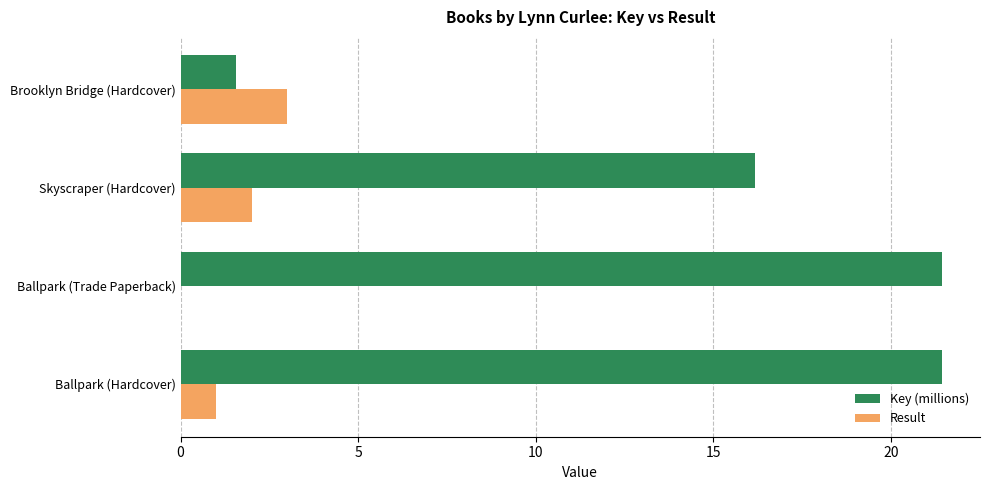

How many categories are shown in the chart?

4